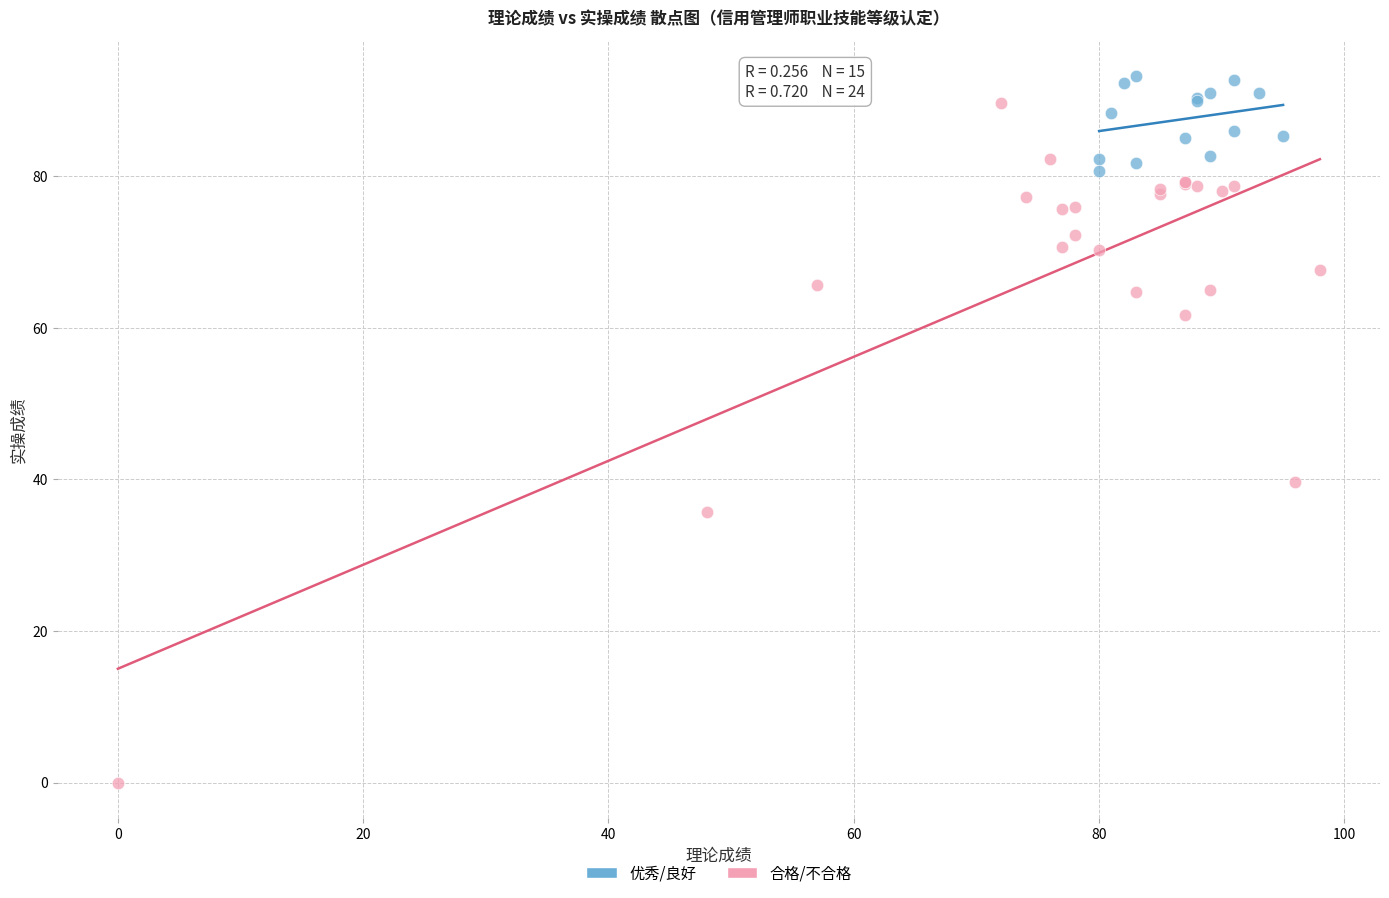

Which series has the widest spread of Y values?

合格/不合格